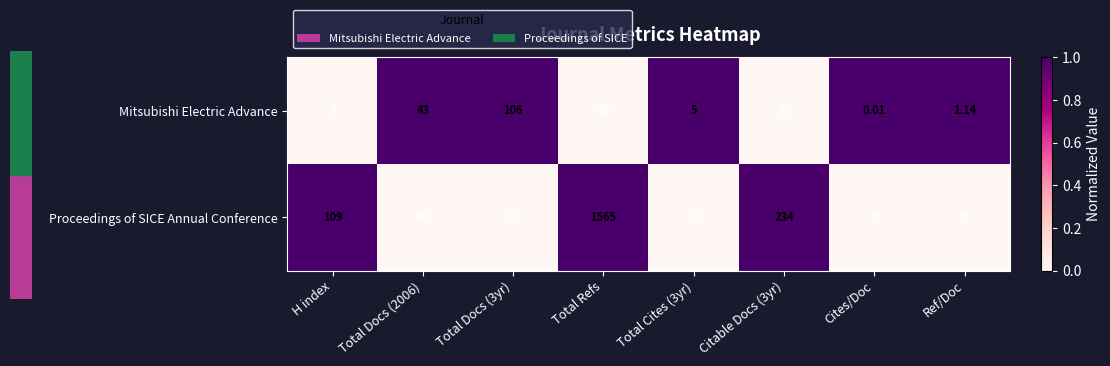

At how many categories does at least one series exceed 0?

8